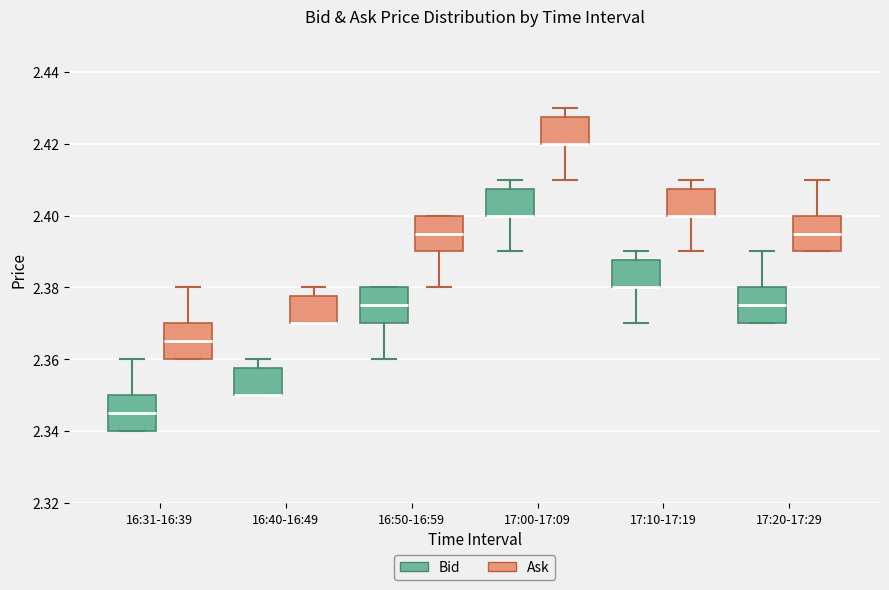

Reading left to right, read every box against the y-axis: the position of its median line, the range the box covers, and the ends of its whiskers. The values are not printed on the chart, so give them approximately, as read against the axis.

16:31-16:39 (Bid): median 2.346, box 2.340 to 2.350, whiskers 2.340 to 2.360
16:31-16:39 (Ask): median 2.366, box 2.360 to 2.370, whiskers 2.360 to 2.380
16:40-16:49 (Bid): median 2.350 (drawn on the box's lower edge), box 2.350 to 2.358, whiskers 2.350 to 2.360
16:40-16:49 (Ask): median 2.370 (drawn on the box's lower edge), box 2.370 to 2.378, whiskers 2.370 to 2.380
16:50-16:59 (Bid): median 2.376, box 2.370 to 2.380, whiskers 2.360 to 2.380
16:50-16:59 (Ask): median 2.396, box 2.390 to 2.400, whiskers 2.380 to 2.400
17:00-17:09 (Bid): median 2.400 (drawn on the box's lower edge), box 2.400 to 2.408, whiskers 2.390 to 2.410
17:00-17:09 (Ask): median 2.420 (drawn on the box's lower edge), box 2.420 to 2.428, whiskers 2.410 to 2.430
17:10-17:19 (Bid): median 2.380 (drawn on the box's lower edge), box 2.380 to 2.388, whiskers 2.370 to 2.390
17:10-17:19 (Ask): median 2.400 (drawn on the box's lower edge), box 2.400 to 2.408, whiskers 2.390 to 2.410
17:20-17:29 (Bid): median 2.376, box 2.370 to 2.380, whiskers 2.370 to 2.390
17:20-17:29 (Ask): median 2.396, box 2.390 to 2.400, whiskers 2.390 to 2.410